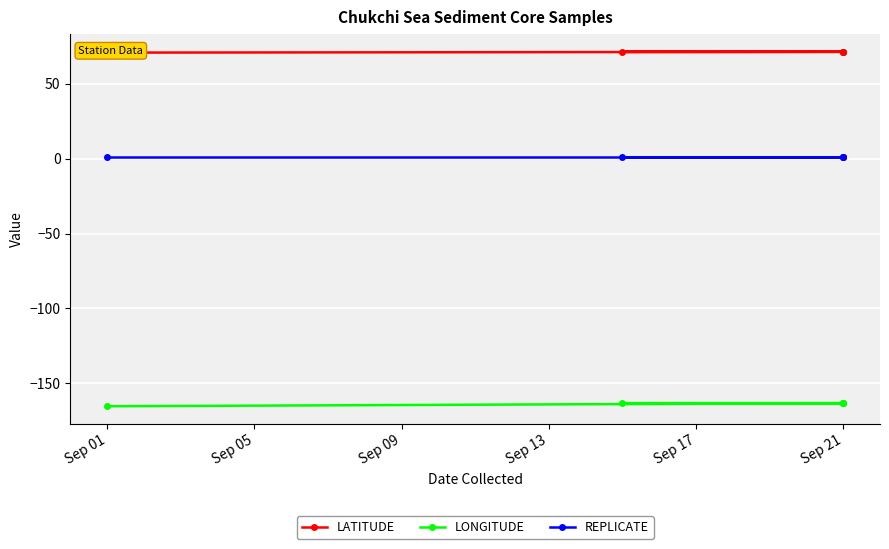

What is the value of the REPLICATE point at the 3rd from the left?

1.0